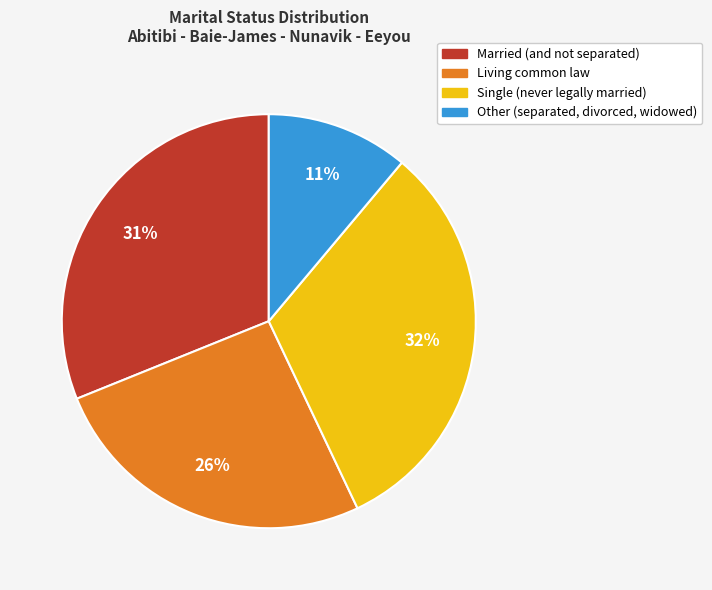

Which slice is the smallest?

Other (separated, divorced, widowed)